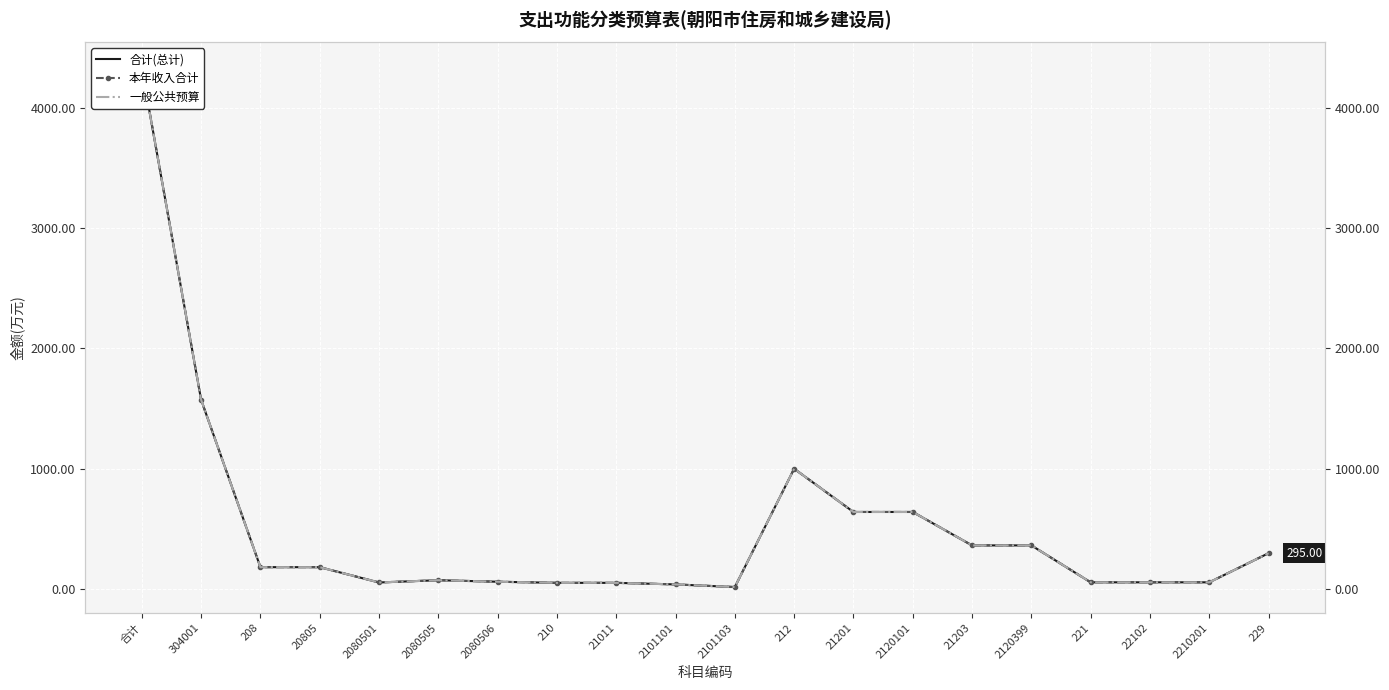

What are all the series names shown in the legend?

合计(总计), 本年收入合计, 一般公共预算